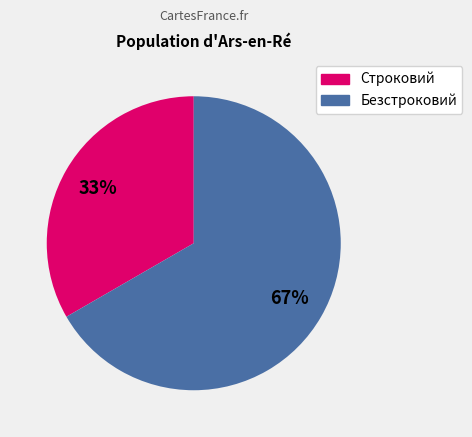

What percentage is the Строковий slice, to the nearest percent?

33%